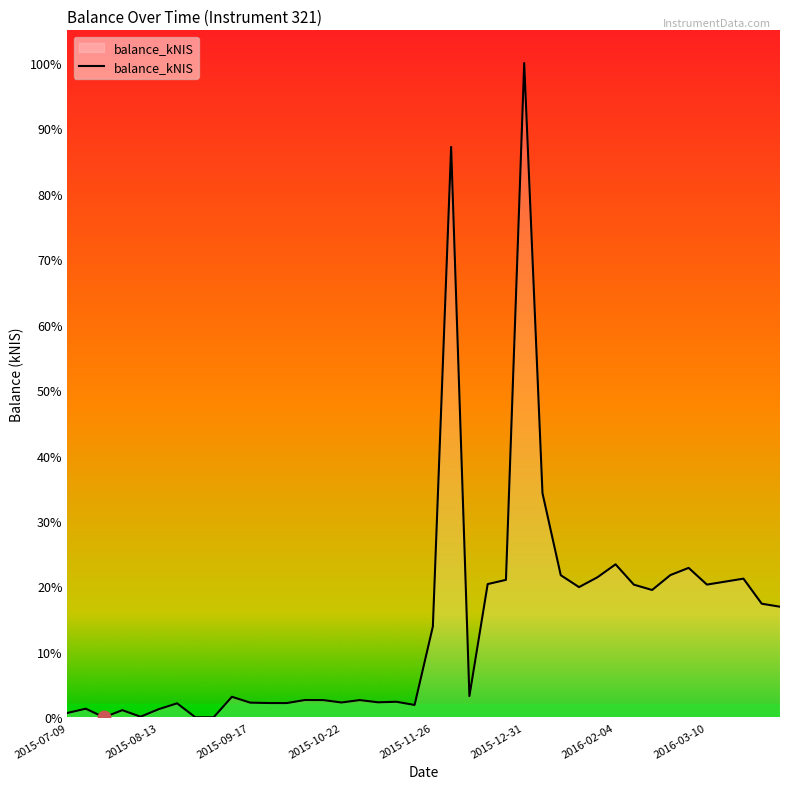

Does the chart have visible grid lines?

No